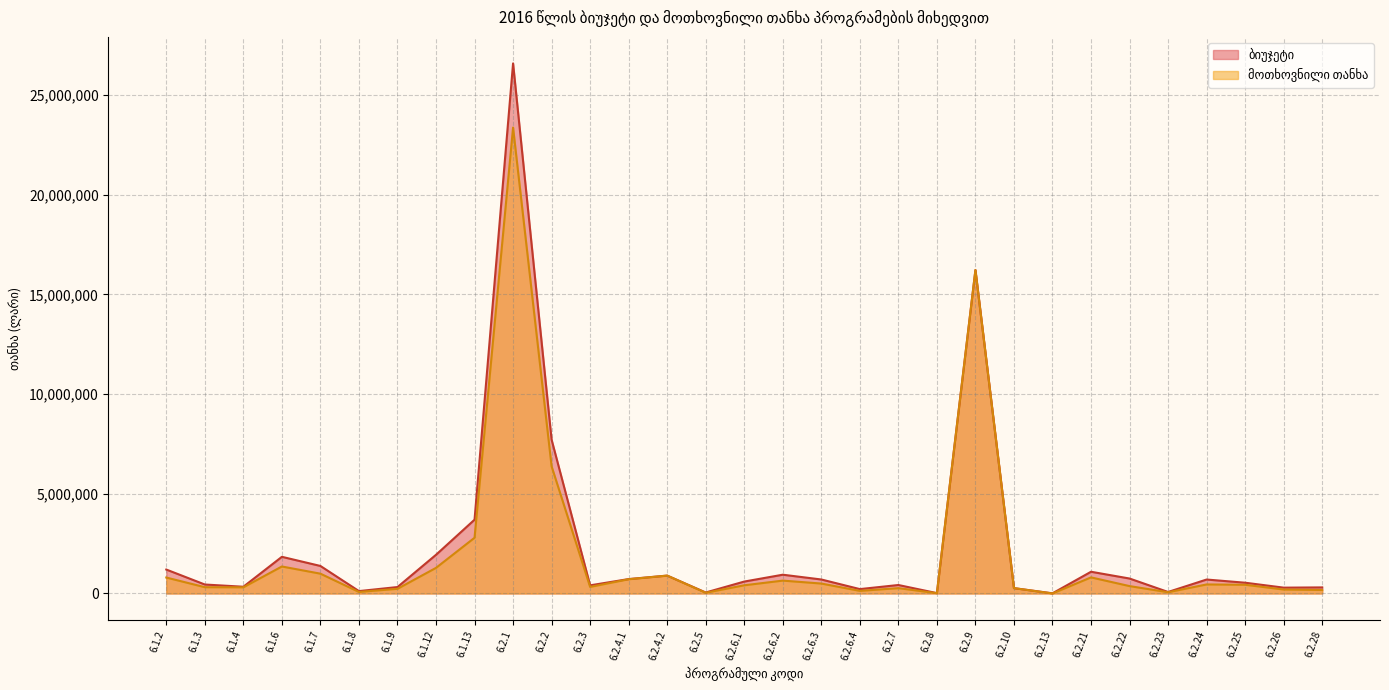

The ბიუჯეტი series shows 527445 at 6.2.28. True or false?

False